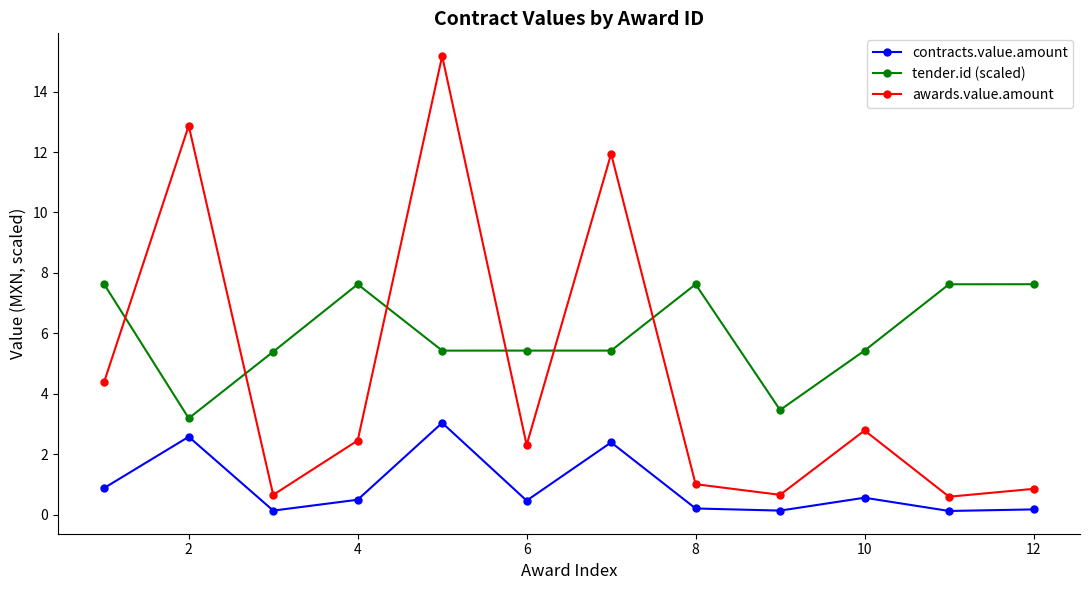

How many lines are shown in the chart?

3